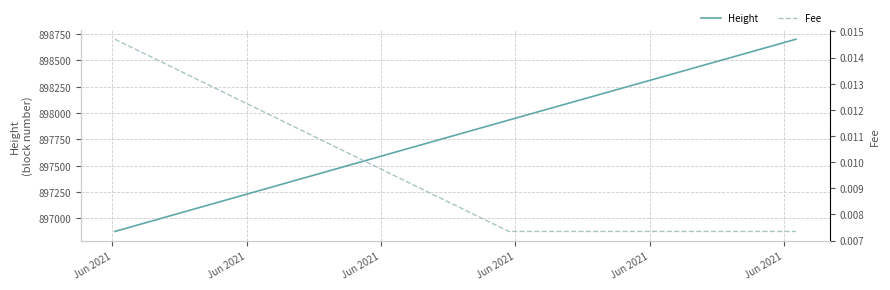

What is the highest value of the Height series?

898701